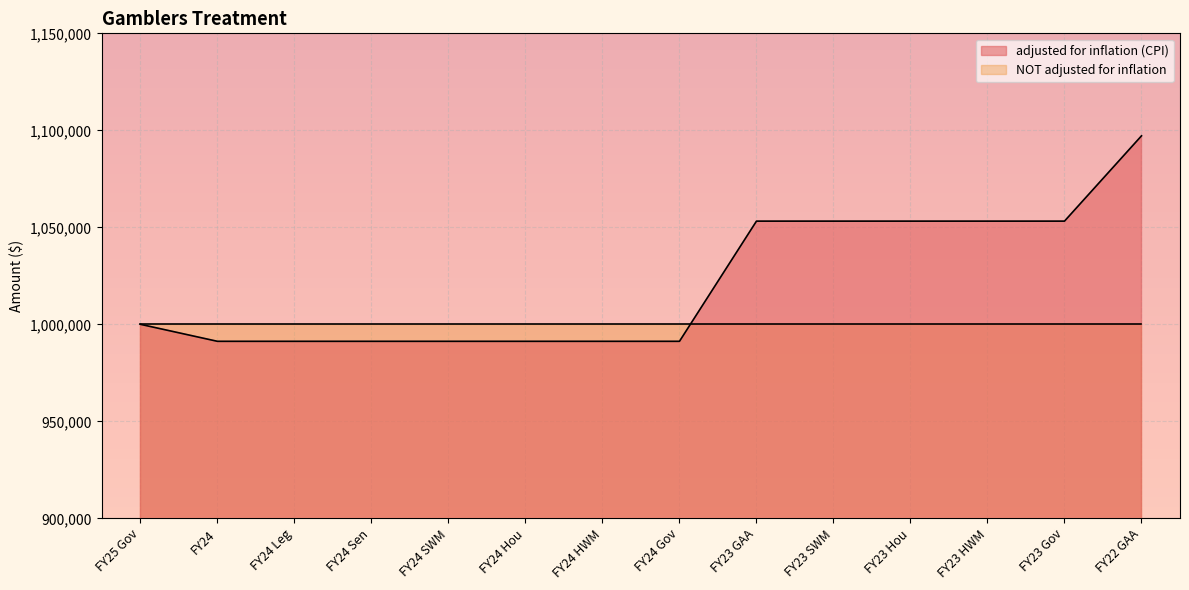

What is the sum of all values?

14301768